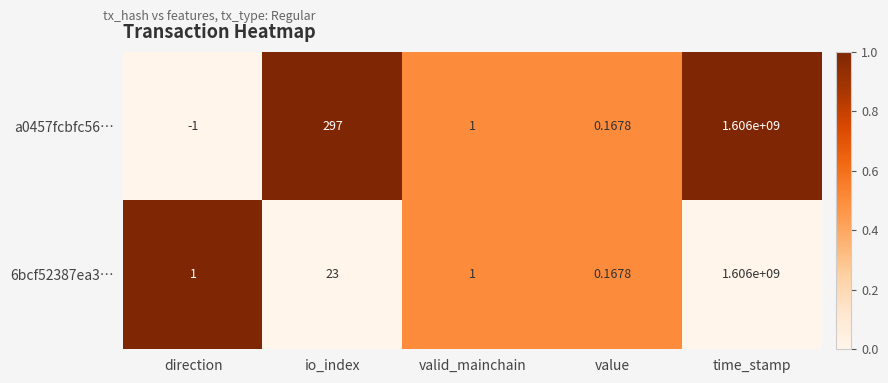

Which category has the highest value in the a0457fcbfc56… series?

time_stamp